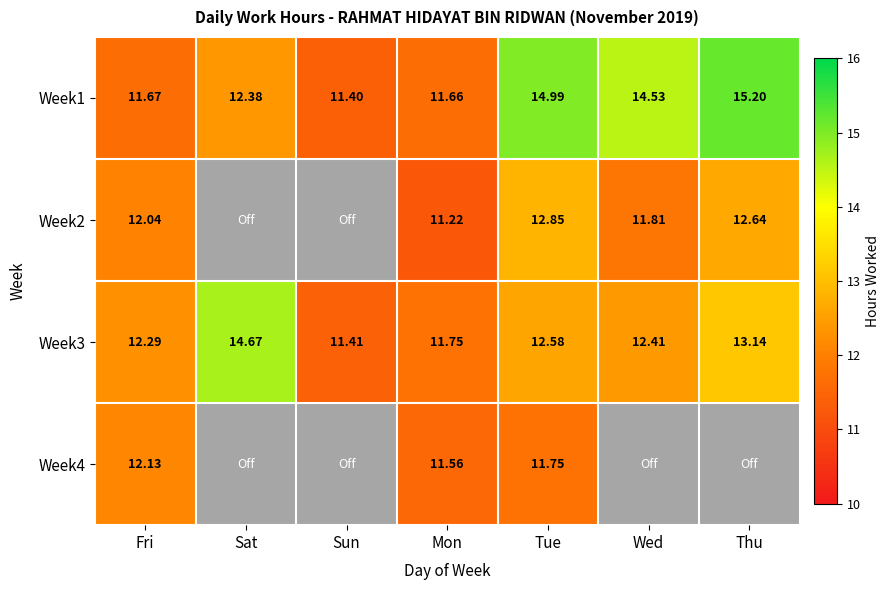

At which label is Week3 closest to 13?

Thu